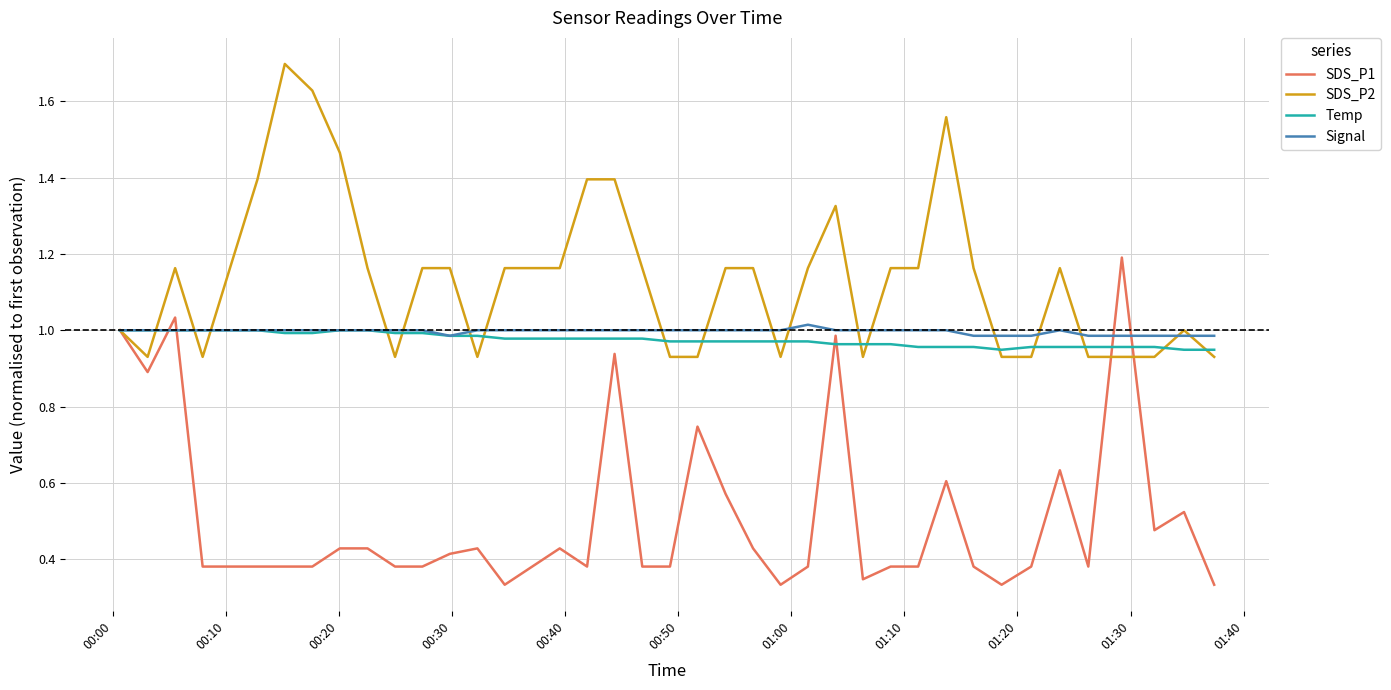

Which series has the largest total across all categories?

SDS_P2